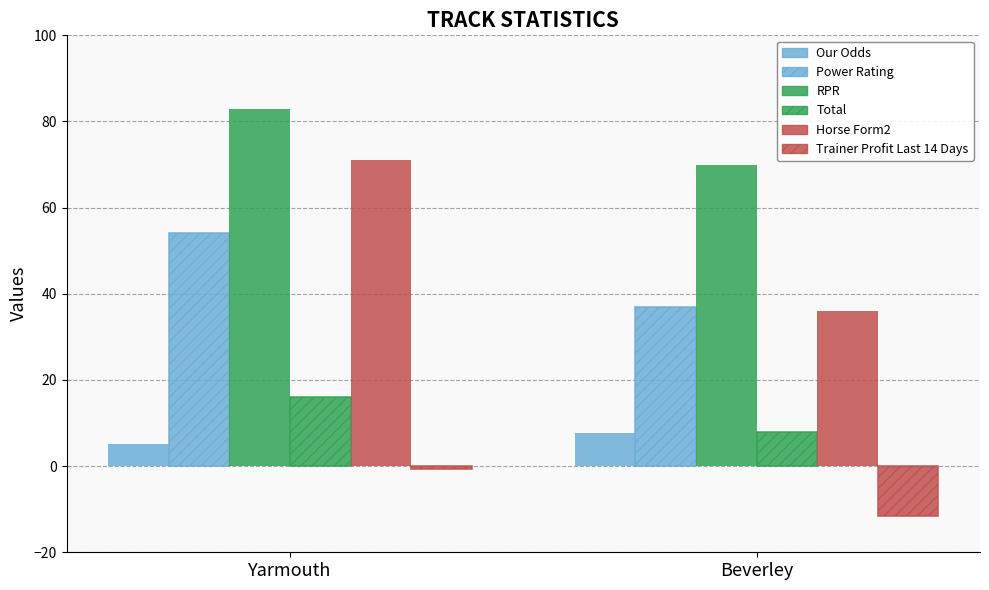

Reading left to right, extract all data points from this chart.

Our Odds: 5.1	7.7
Power Rating: 54.0	37.0
RPR: 83.0	70.0
Total: 16.0	8.0
Horse Form2: 71.0	36.0
Trainer Profit Last 14 Days: -0.7	-11.5